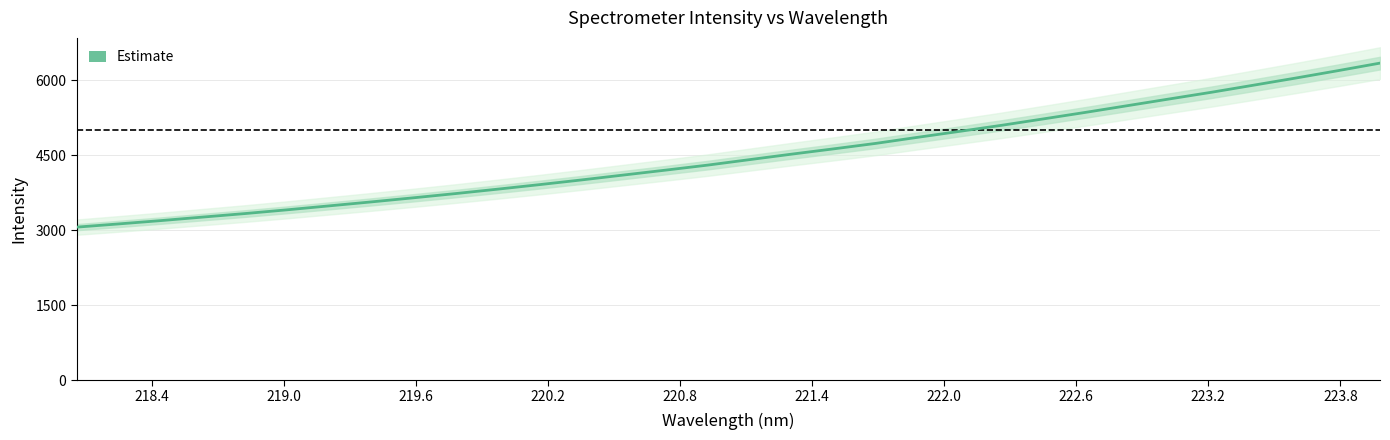

Does the chart display data point markers on the line(s)?

No